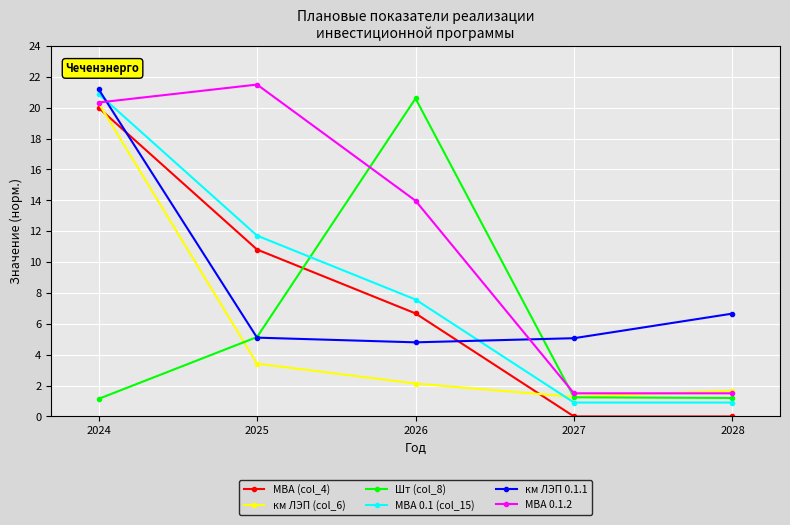

What is the sum of all км ЛЭП (col_6) values?

28.8